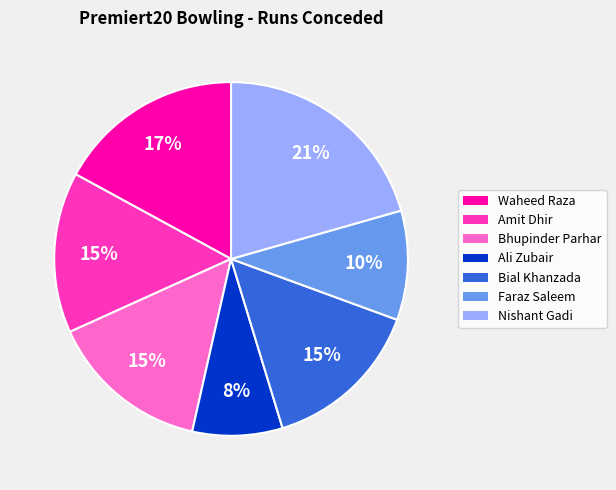

To the nearest percent, what portion does Ali Zubair represent?

8%